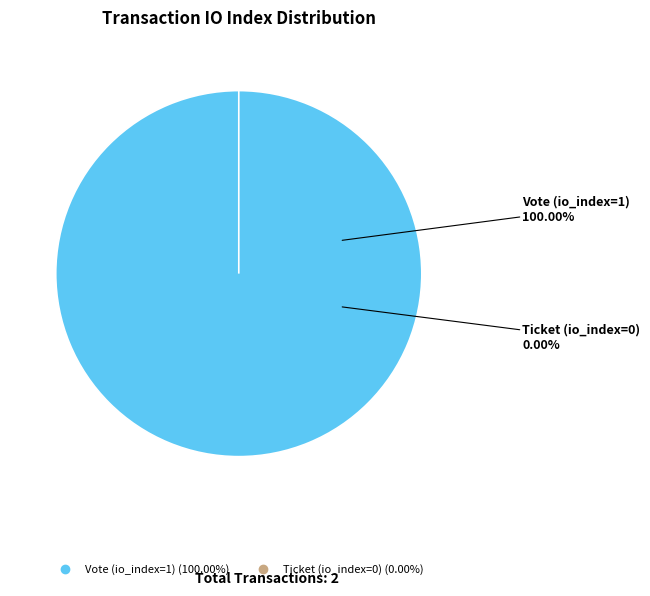

To the nearest percent, what is the difference between the Vote (io_index=1) and Ticket (io_index=0) slice percentages?

100%